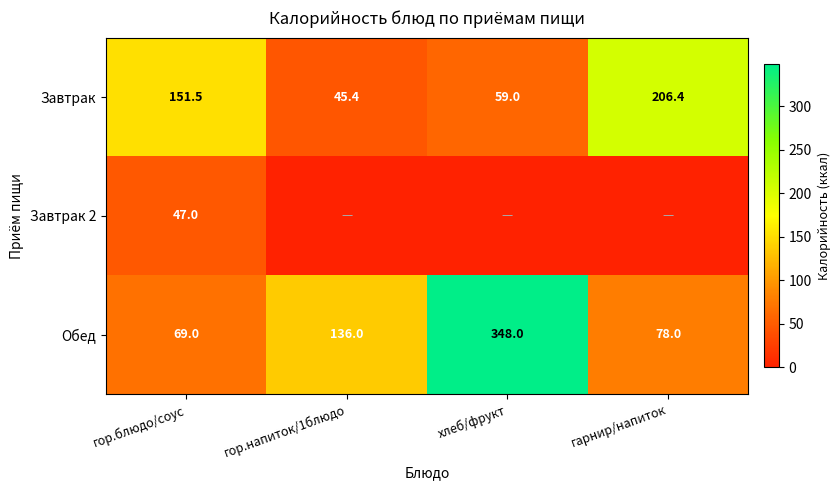

At which label does Завтрак reach its minimum?

гор.напиток/1блюдо